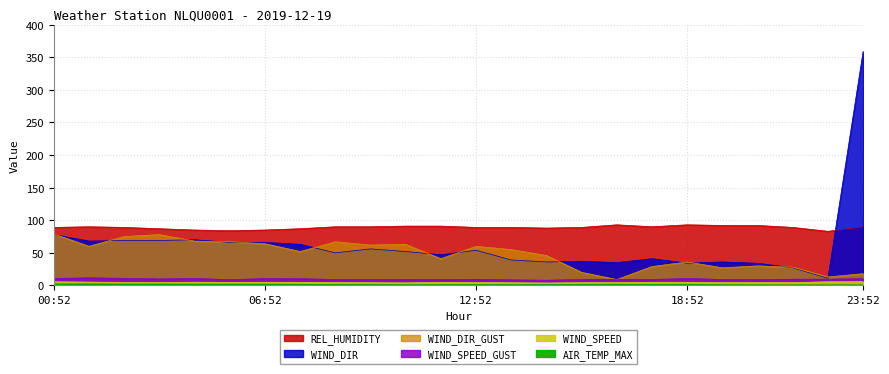

True or false: WIND_SPEED_GUST and AIR_TEMP_MAX cross at least once.

False